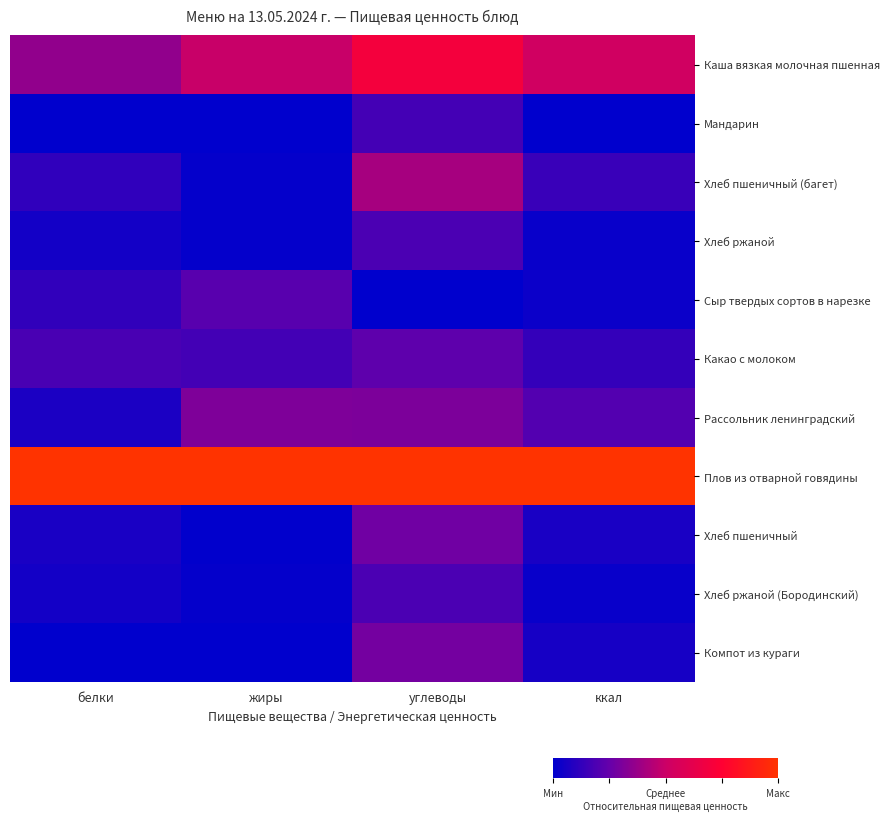

Reading left to right, transcribe all the data shown in this chart.

Каша вязкая молочная пшенная: белки=0.4	жиры=0.5	углеводы=0.7	ккал=0.5
Мандарин: белки=0.0	жиры=0.0	углеводы=0.2	ккал=0.0
Хлеб пшеничный (багет): белки=0.1	жиры=0.0	углеводы=0.4	ккал=0.1
Хлеб ржаной: белки=0.0	жиры=0.0	углеводы=0.2	ккал=0.0
Сыр твердых сортов в нарезке: белки=0.1	жиры=0.2	углеводы=0.0	ккал=0.0
Какао с молоком: белки=0.2	жиры=0.2	углеводы=0.2	ккал=0.1
Рассольник ленинградский: белки=0.1	жиры=0.3	углеводы=0.3	ккал=0.2
Плов из отварной говядины: белки=1.0	жиры=1.0	углеводы=1.0	ккал=1.0
Хлеб пшеничный: белки=0.1	жиры=0.0	углеводы=0.3	ккал=0.1
Хлеб ржаной (Бородинский): белки=0.0	жиры=0.0	углеводы=0.2	ккал=0.0
Компот из кураги: белки=0.0	жиры=0.0	углеводы=0.3	ккал=0.1